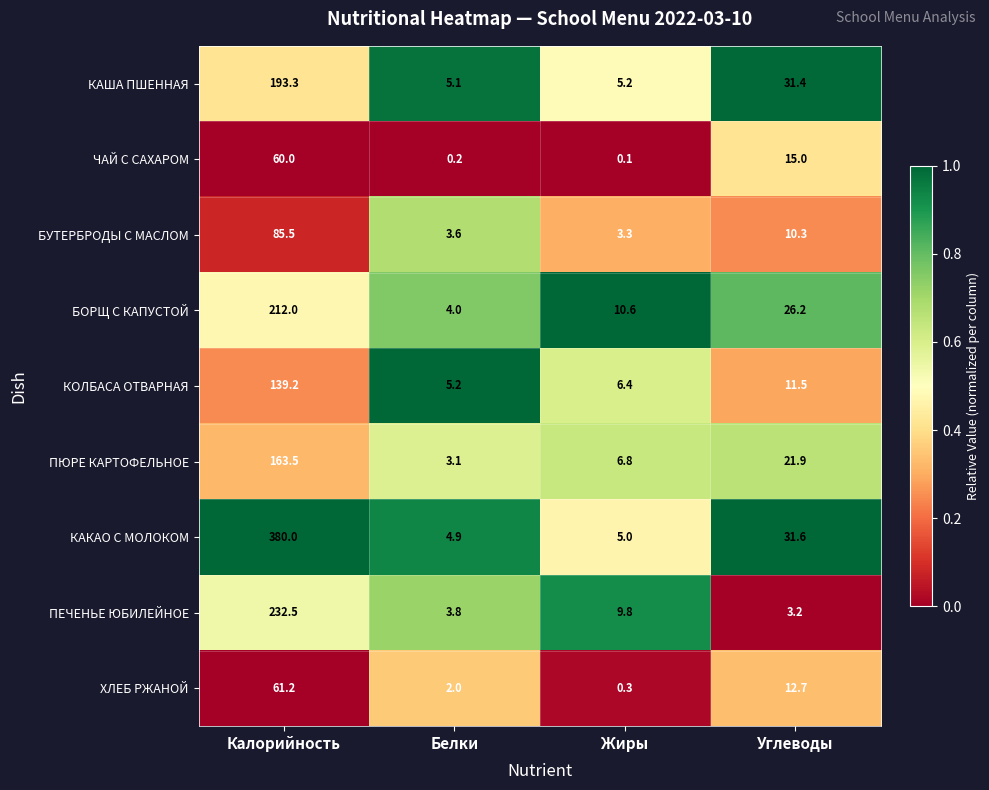

What is the total value across all series at Белки?

31.9